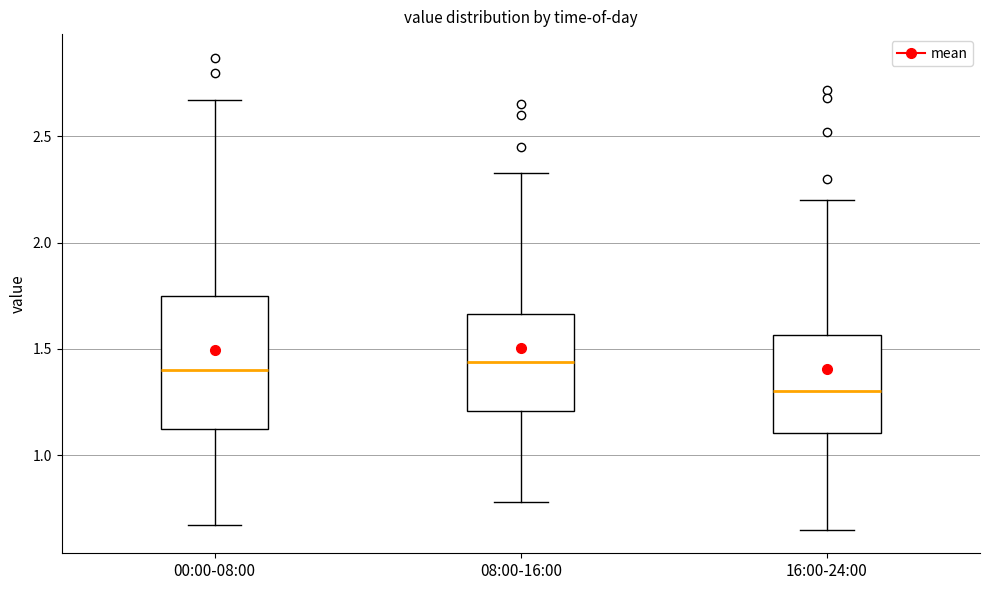

Reading left to right, read every box against the y-axis: the position of its median line, the range the box covers, and the ends of its whiskers. The values are not printed on the chart, so give them approximately, as read against the axis.

00:00-08:00: median 1.40, box 1.10 to 1.75, whiskers 0.65 to 2.65
08:00-16:00: median 1.45, box 1.20 to 1.65, whiskers 0.80 to 2.35
16:00-24:00: median 1.30, box 1.10 to 1.55, whiskers 0.65 to 2.20